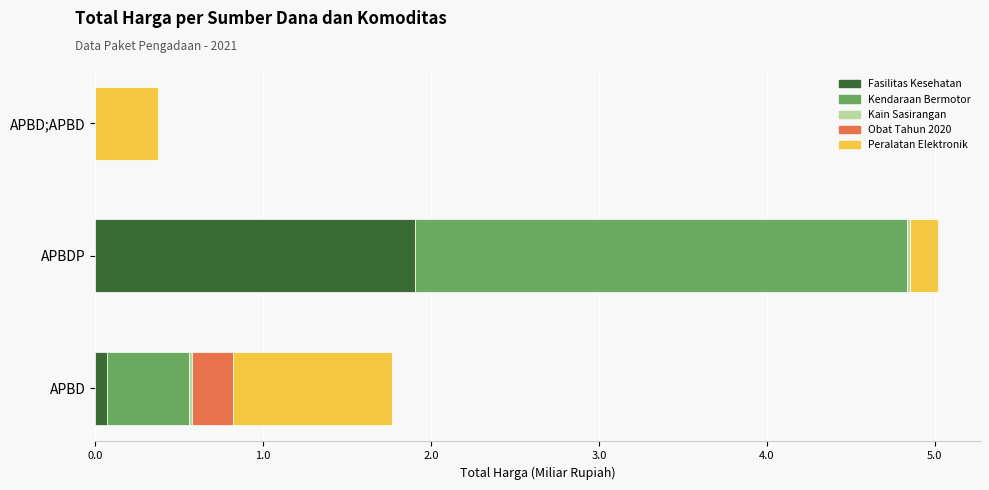

At which label does Fasilitas Kesehatan reach its peak?

APBDP